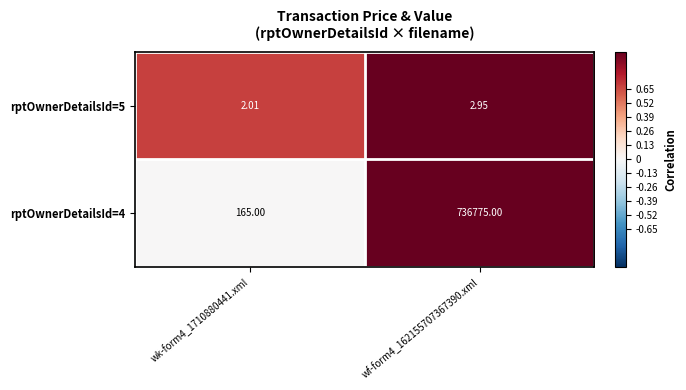

Rank the series by their average value, from highest to lowest.

rptOwnerDetailsId=4, rptOwnerDetailsId=5